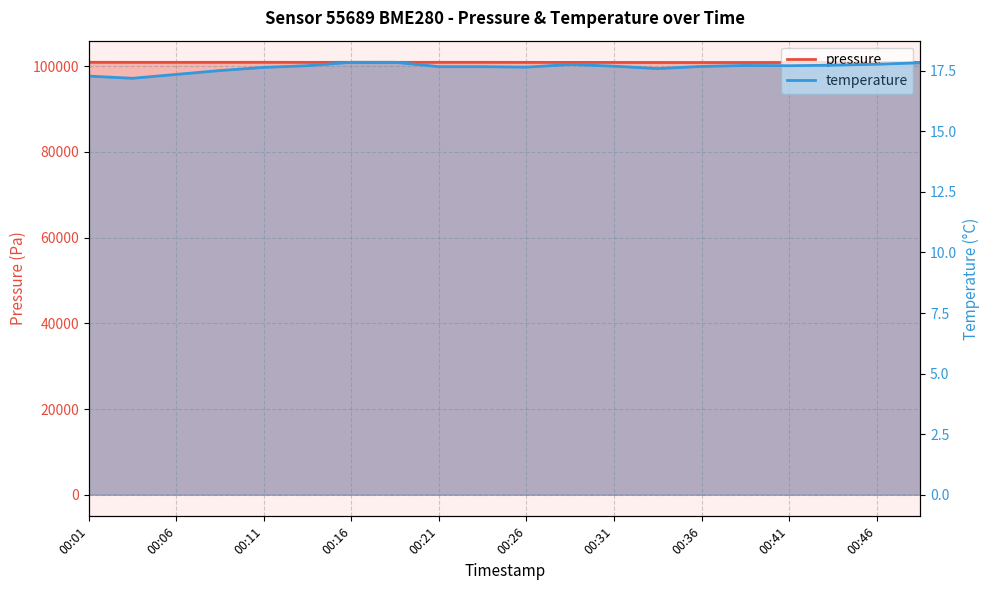

Between 00:48 and 00:38, which is larger?

00:48